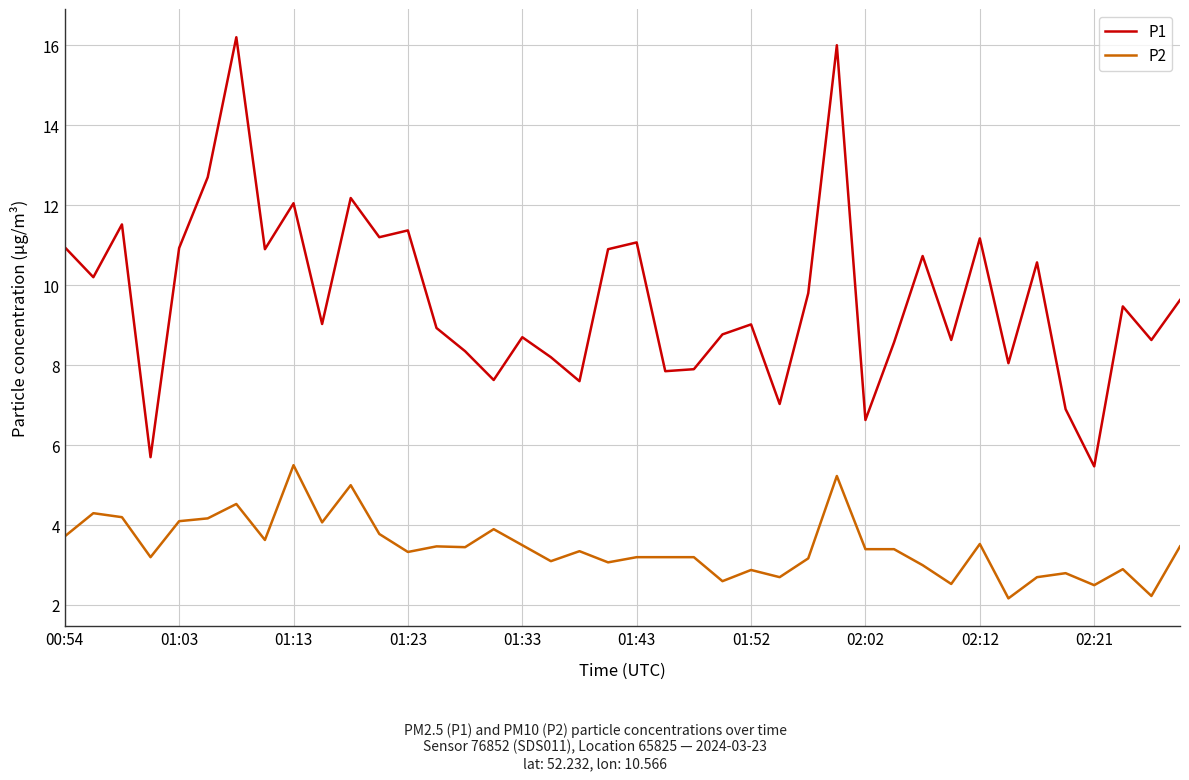

Rank the series by their average value, from highest to lowest.

P1, P2